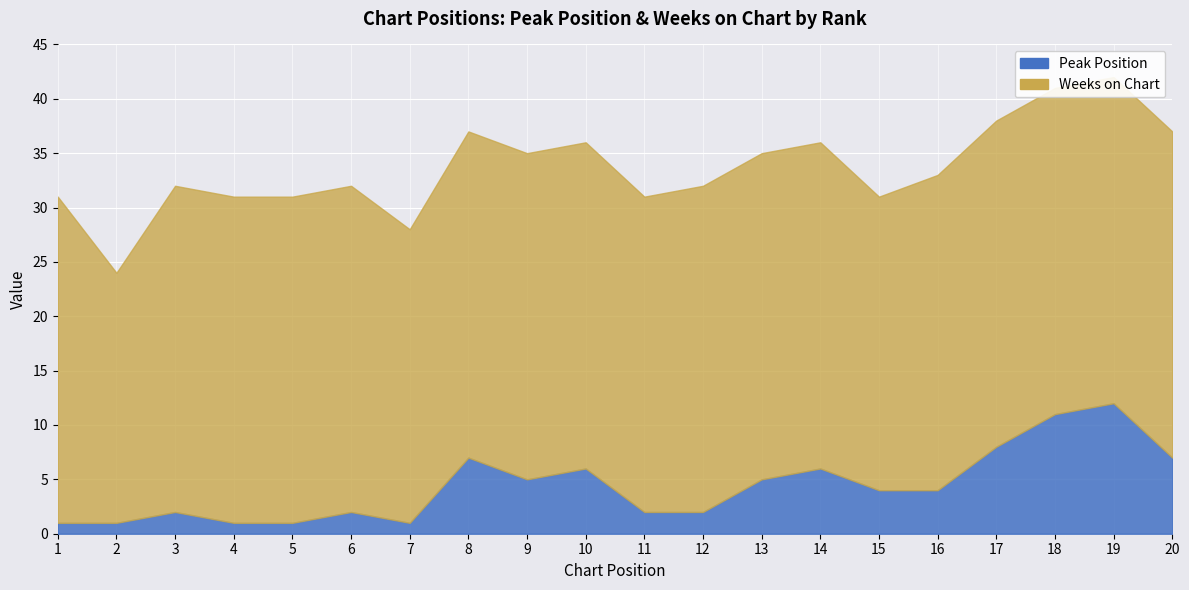

How many values in the Weeks on Chart series are below 30?

5